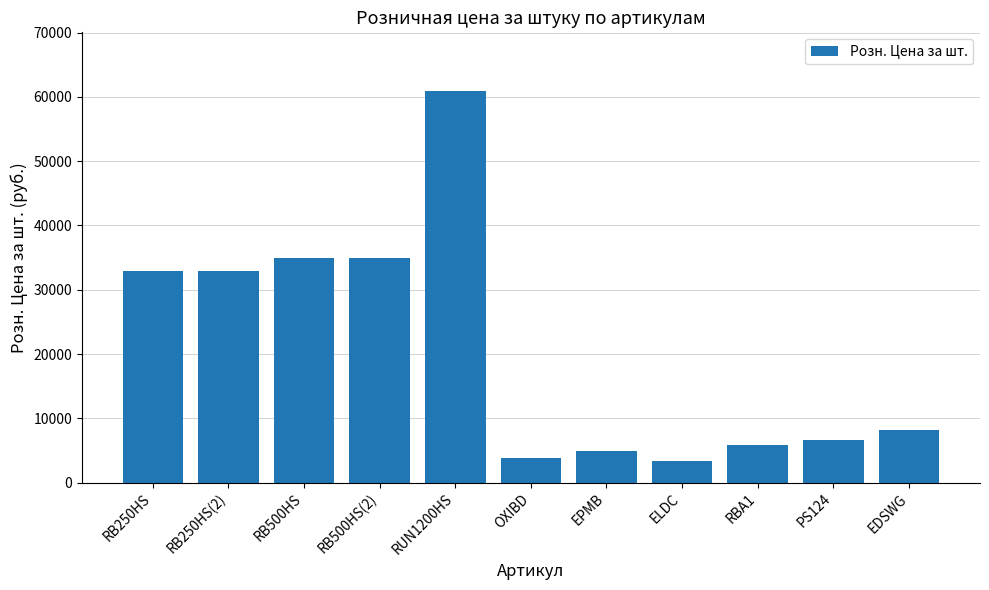

Is it true that the value at RBA1 is 10012?

False